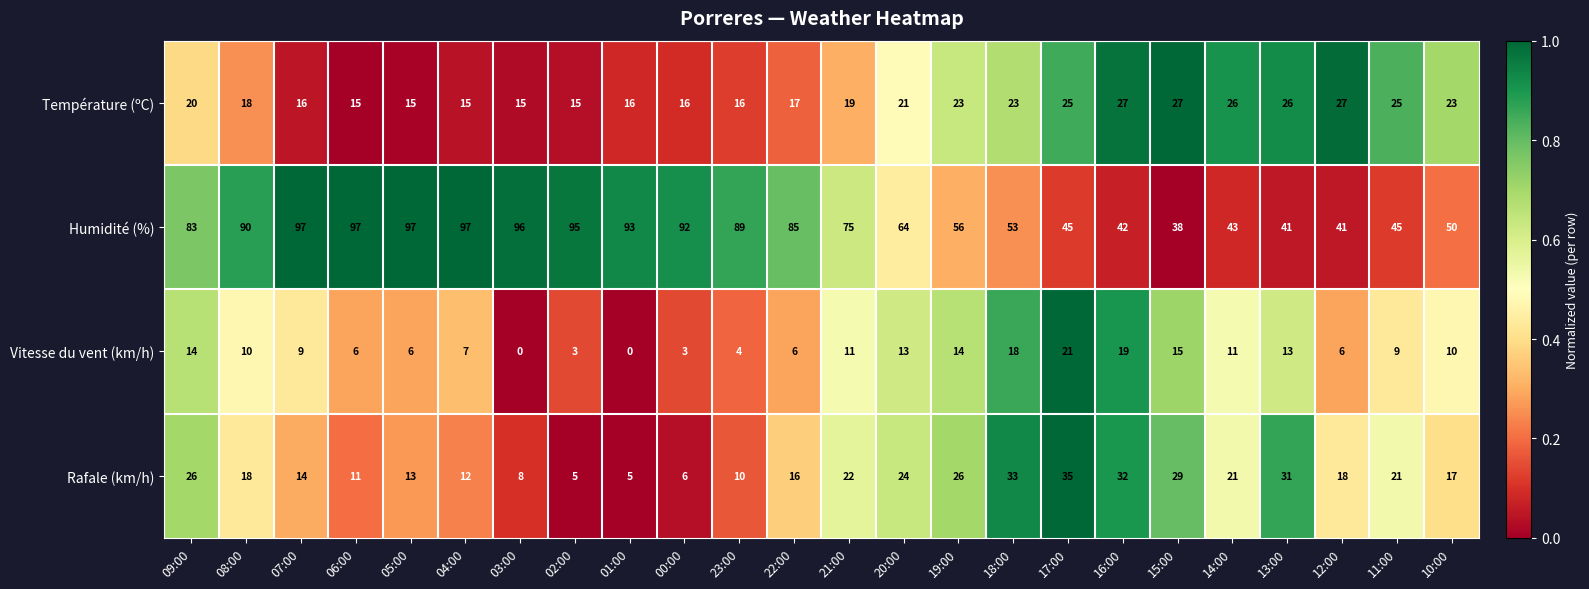

What is the sum of the Humidité (%) values at 22:00 and 13:00?

126